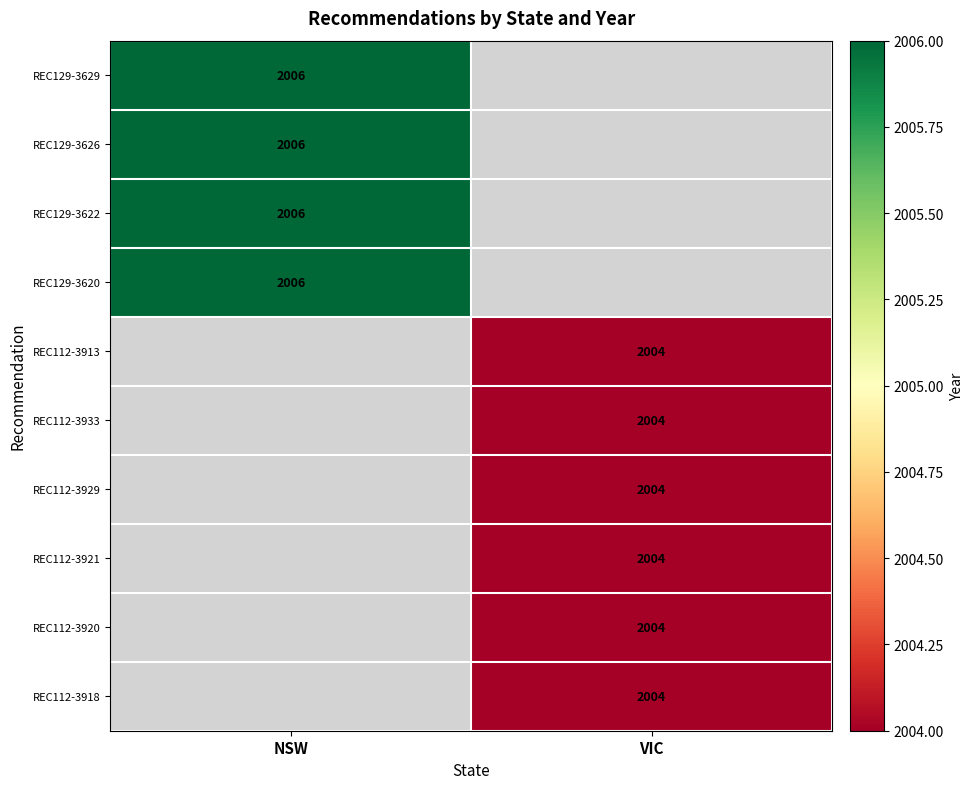

The value of REC112-3929 at VIC is 2692.8. True or false?

False